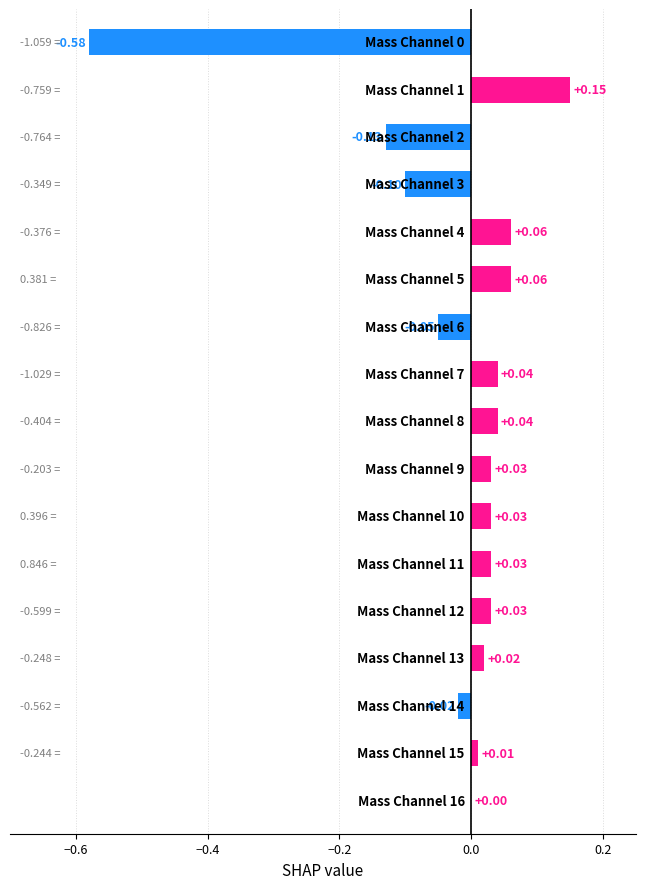

What is the sum of all values?

-0.4